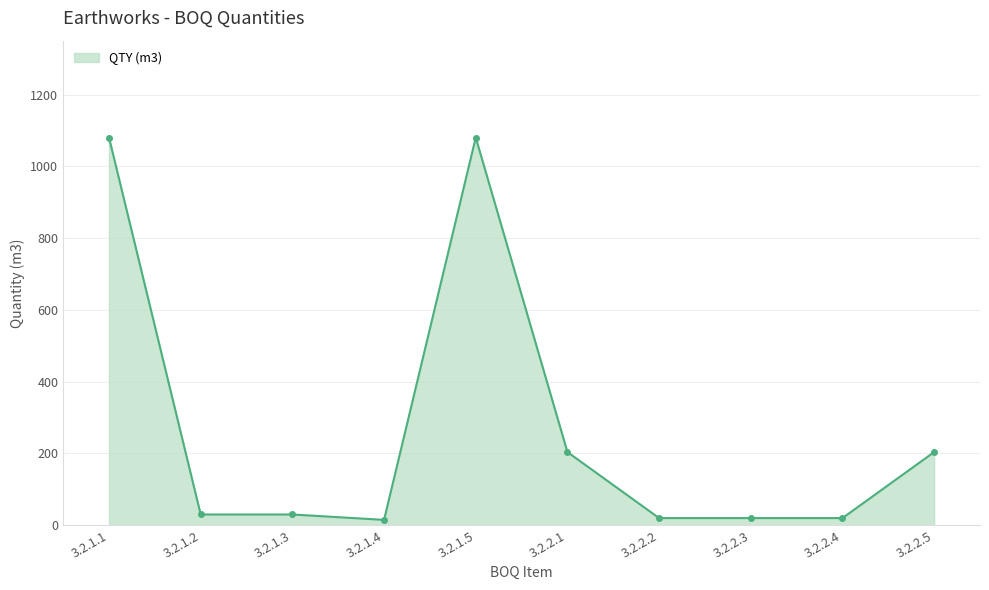

What is the average value?

270